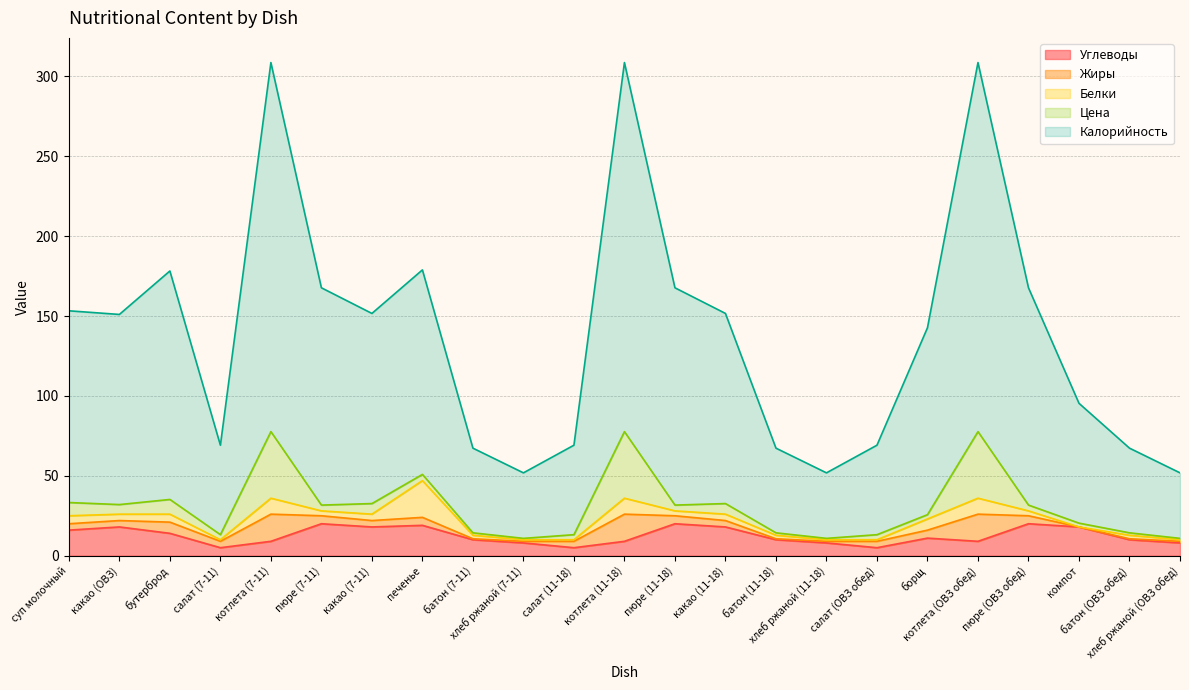

Count the number of categories in the chart.

23